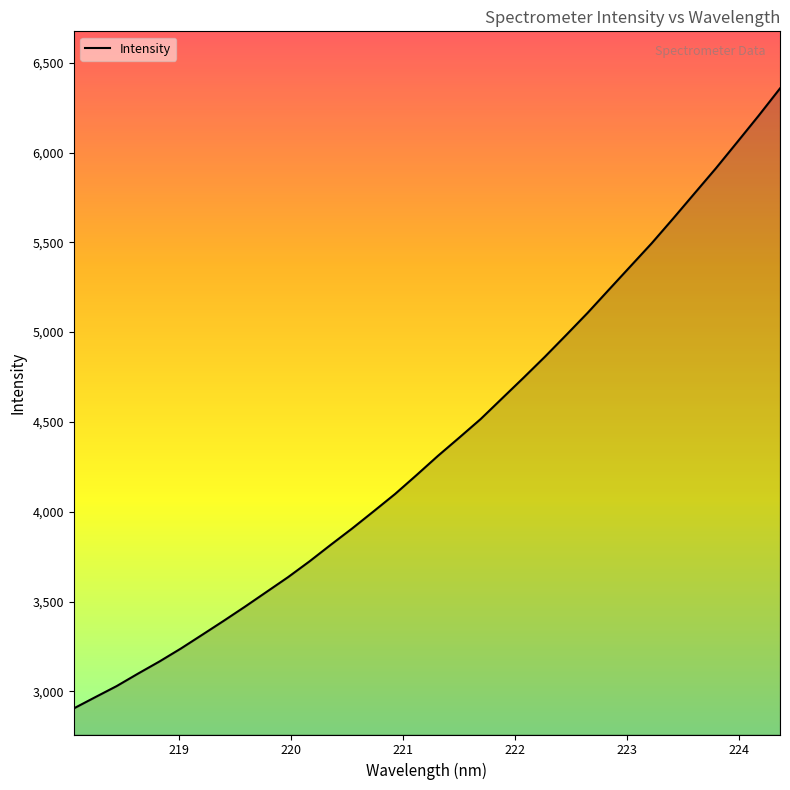

Count the number of values greater than 4310.

17